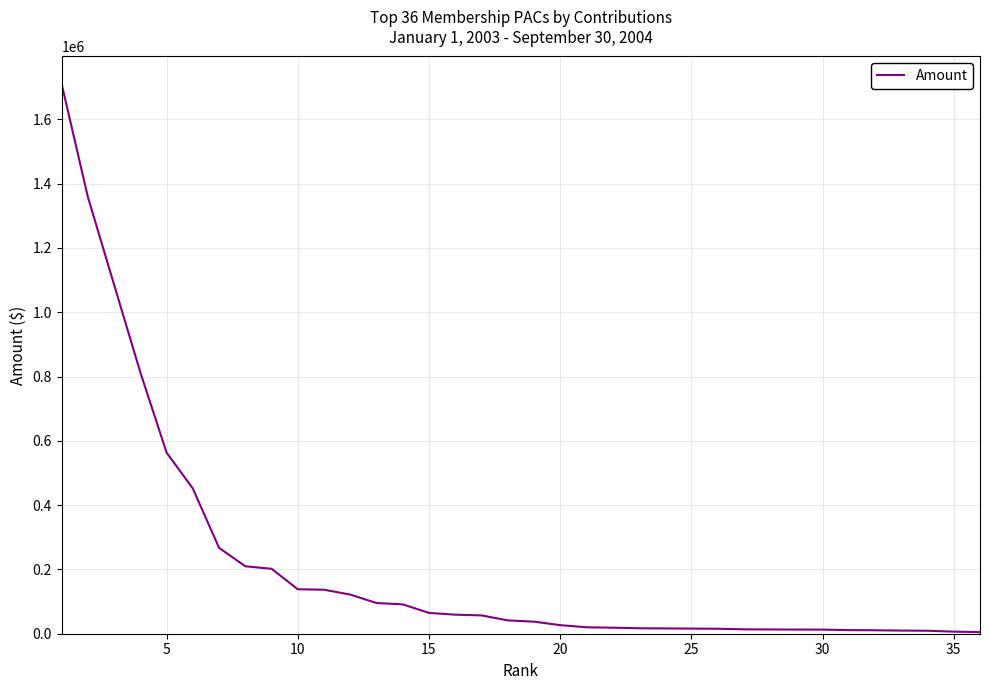

What is the difference between the maximum and minimum values?

1705039.7